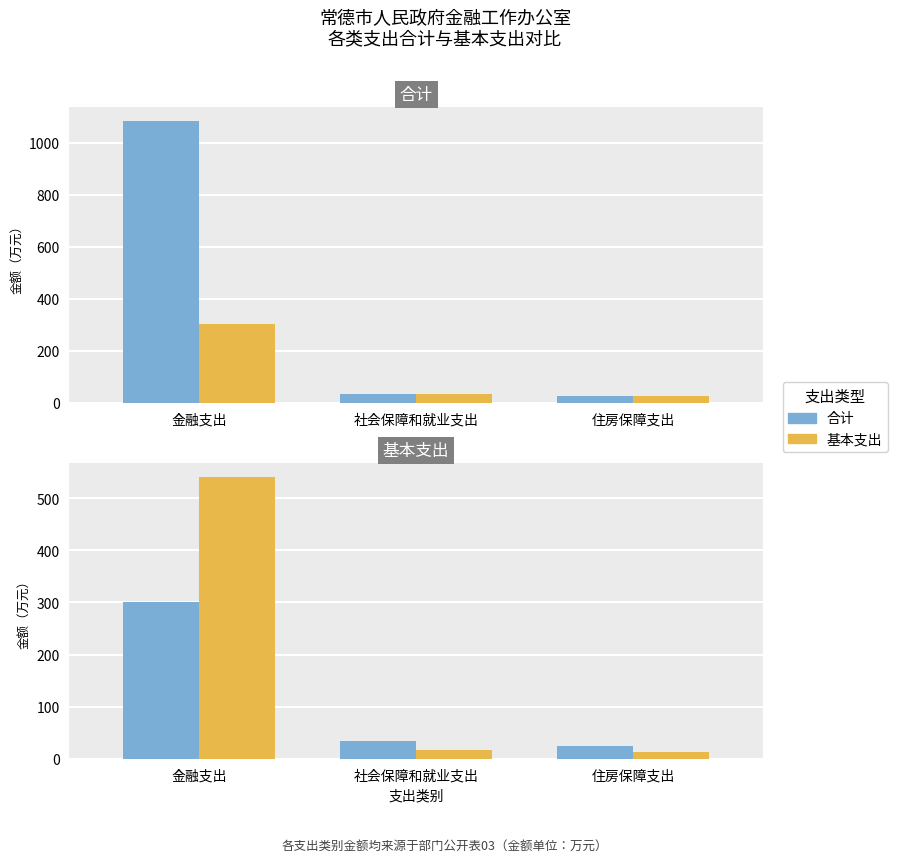

Where does the 基本支出 series first go above 16?

金融支出